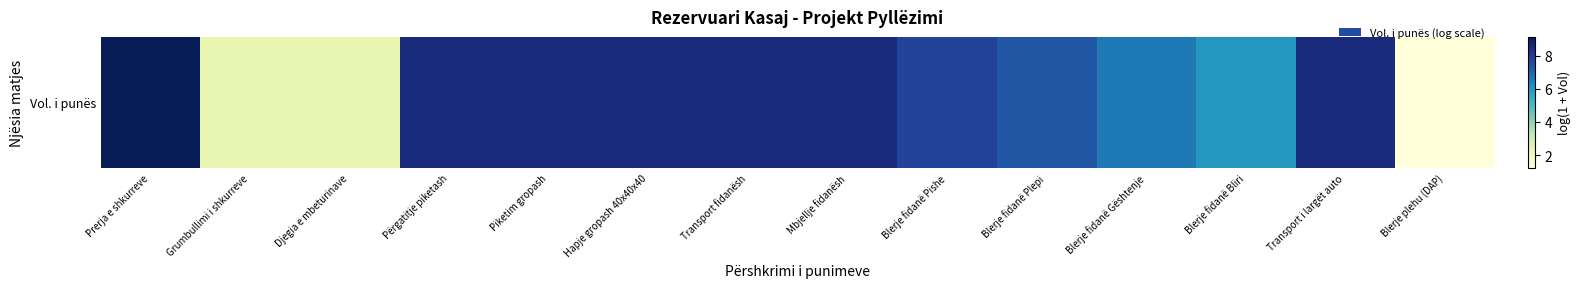

Reading right to left, what are all the values shown in this chart?

1.2	8.5	6.0	6.6	7.3	7.7	8.5	8.5	8.5	8.5	8.5	2.3	2.3	9.1